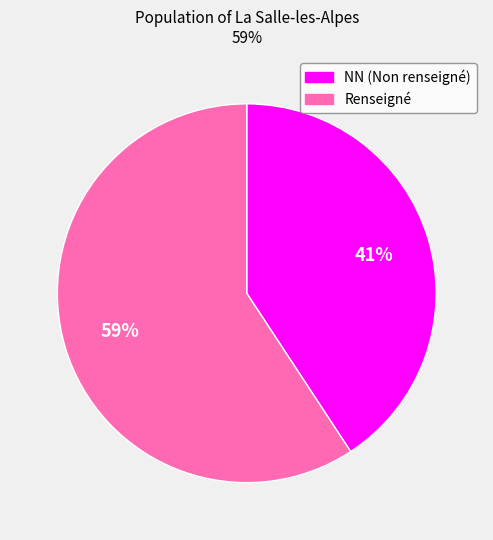

To the nearest percent, what is the difference between the largest and smallest slice percentages?

18%